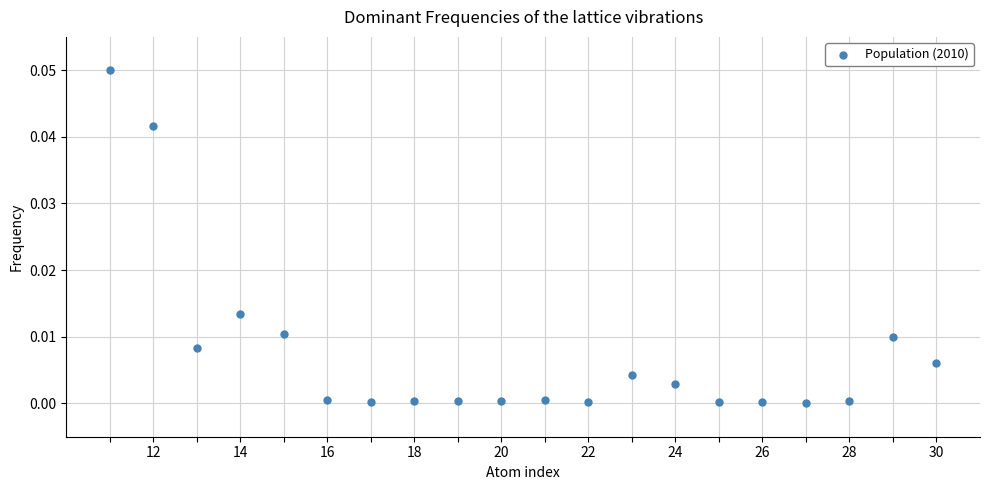

What is the range of X values (max minus min)?

19.0